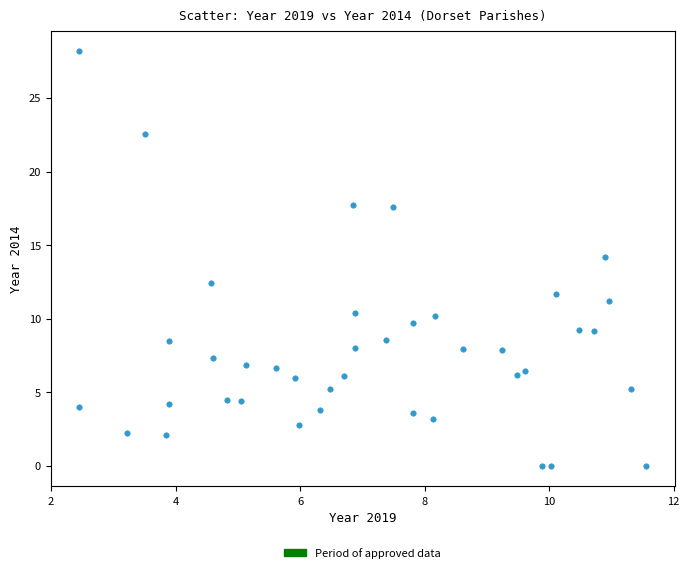

What is the range of Y values (max minus min)?

28.2